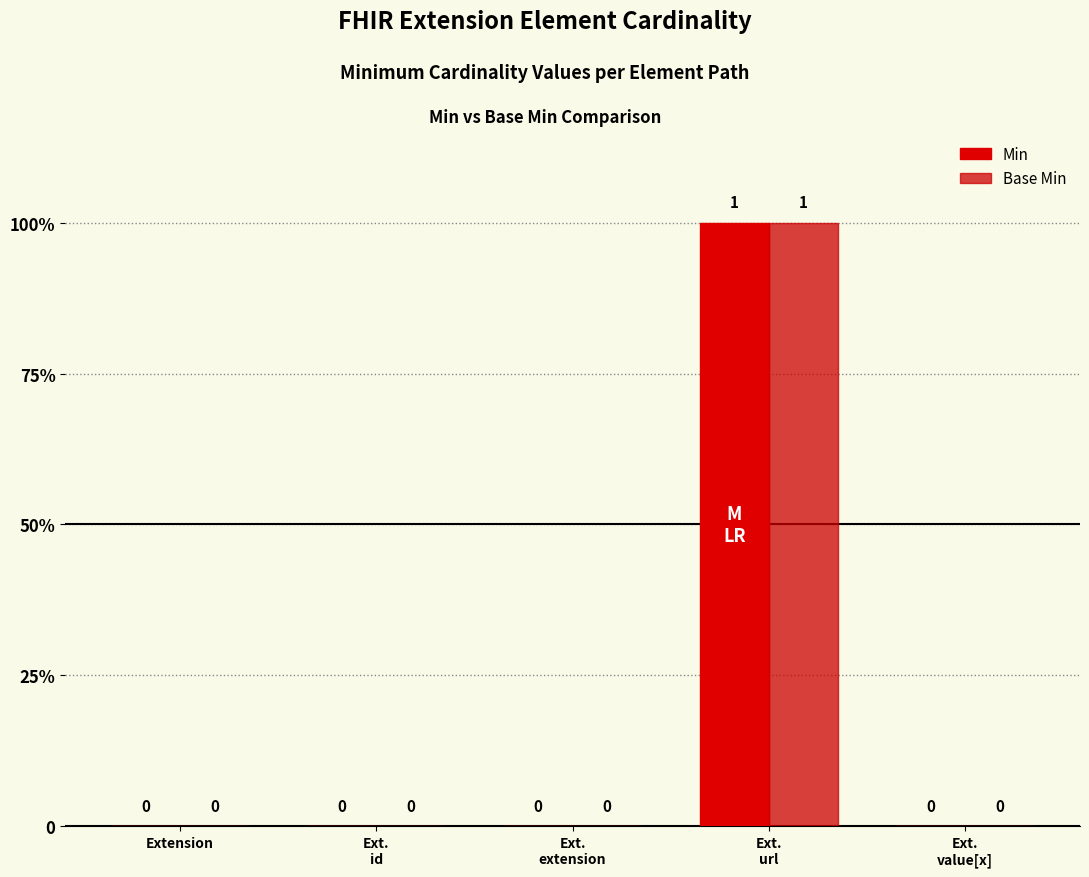

Does the chart contain stacked bars?

No